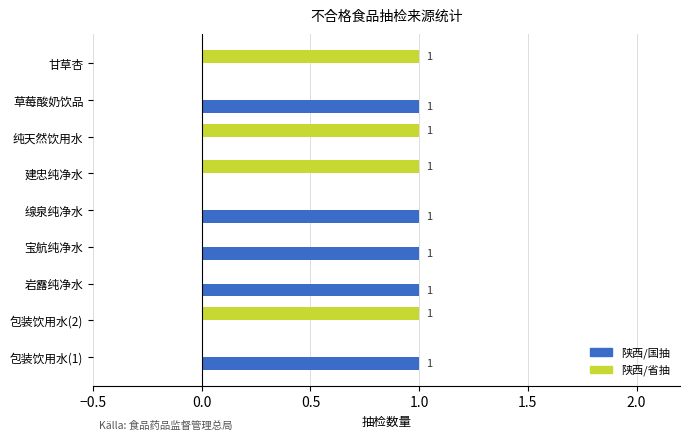

The value of 陕西/国抽 at 草莓酸奶饮品 is 1. True or false?

True